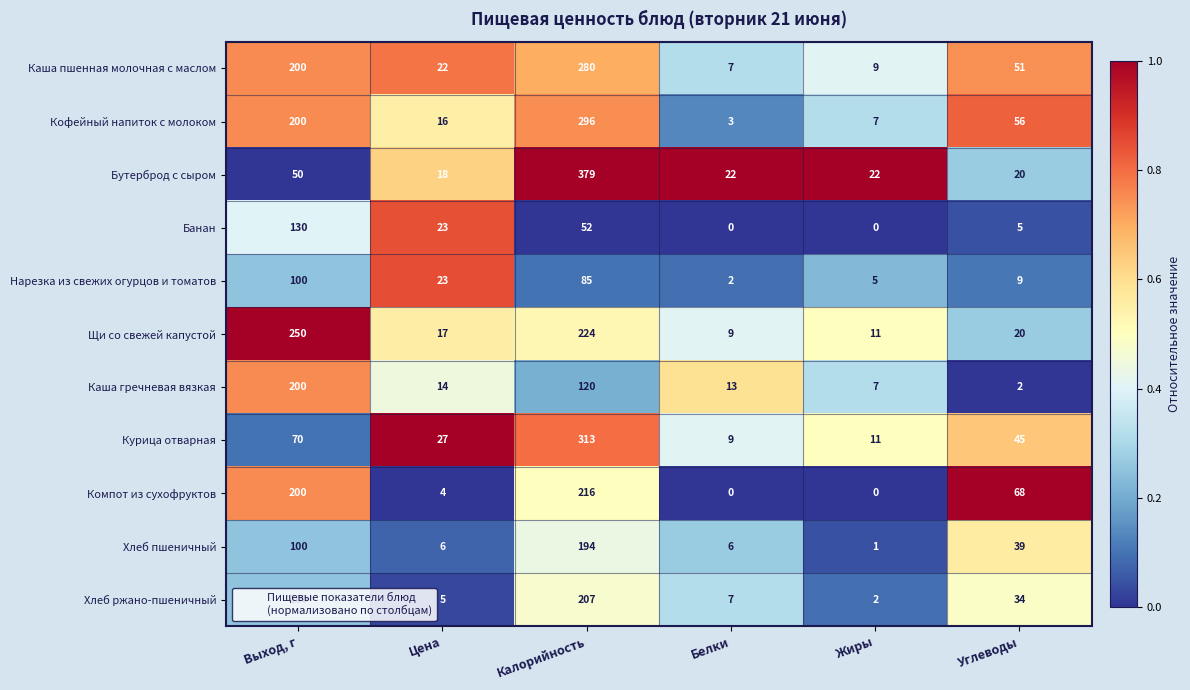

At which category is the sum across all series the highest?

Калорийность